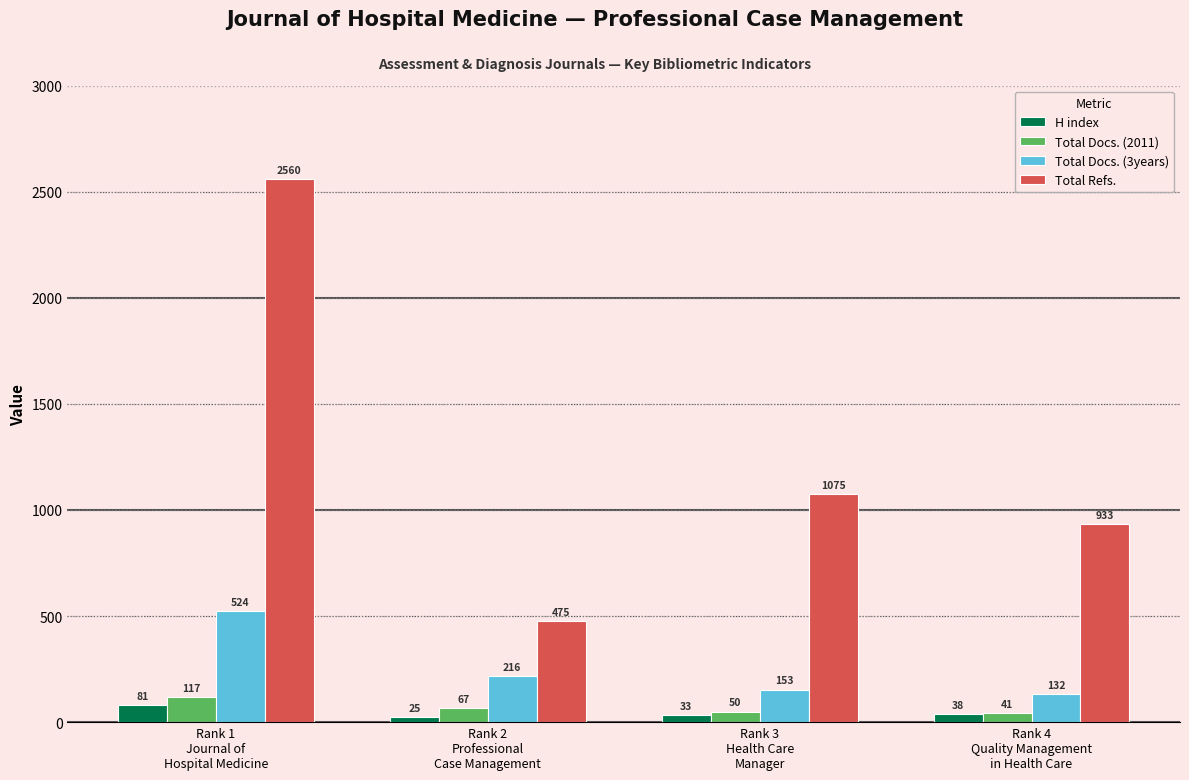

Where is Total Docs. (2011) nearest to the value 79?

Rank 2
Professional
Case Management